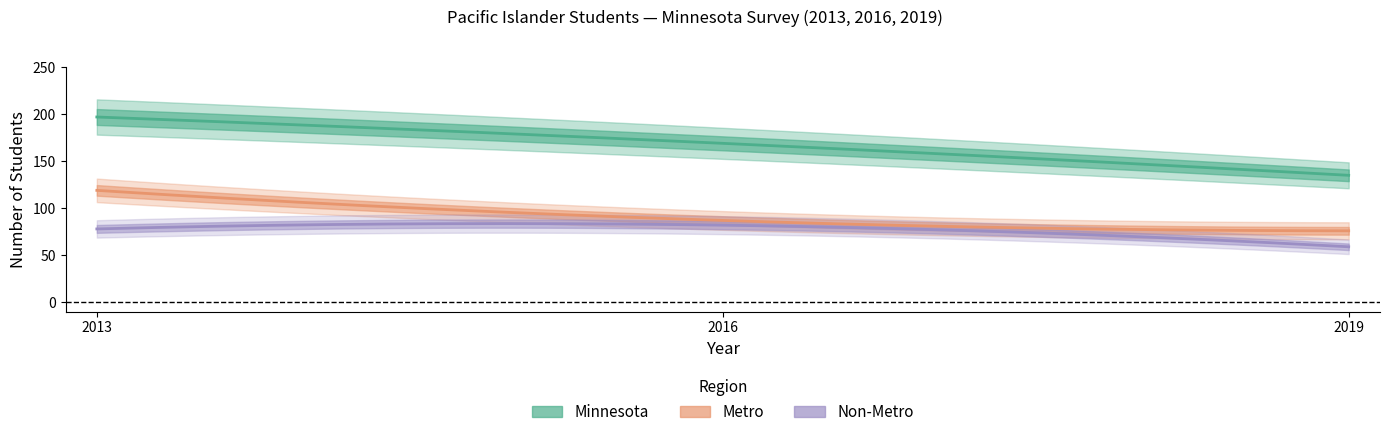

What value does the Metro series have at 2013?

119